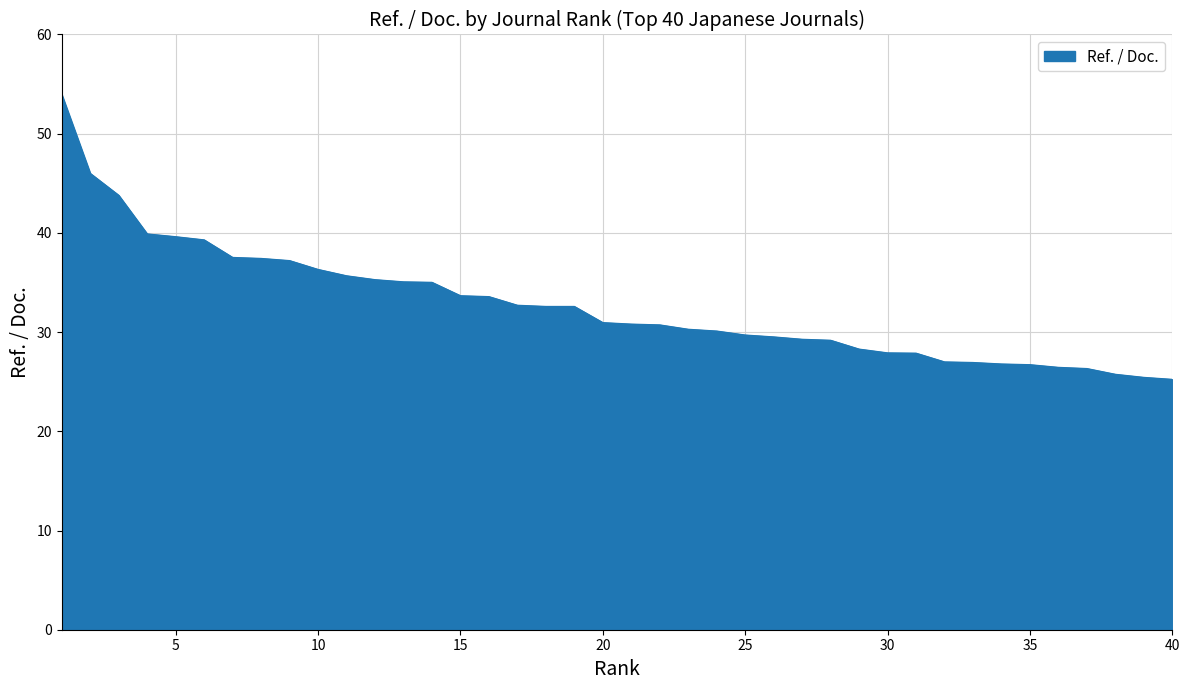

What is the minimum value shown in the chart?

25.2